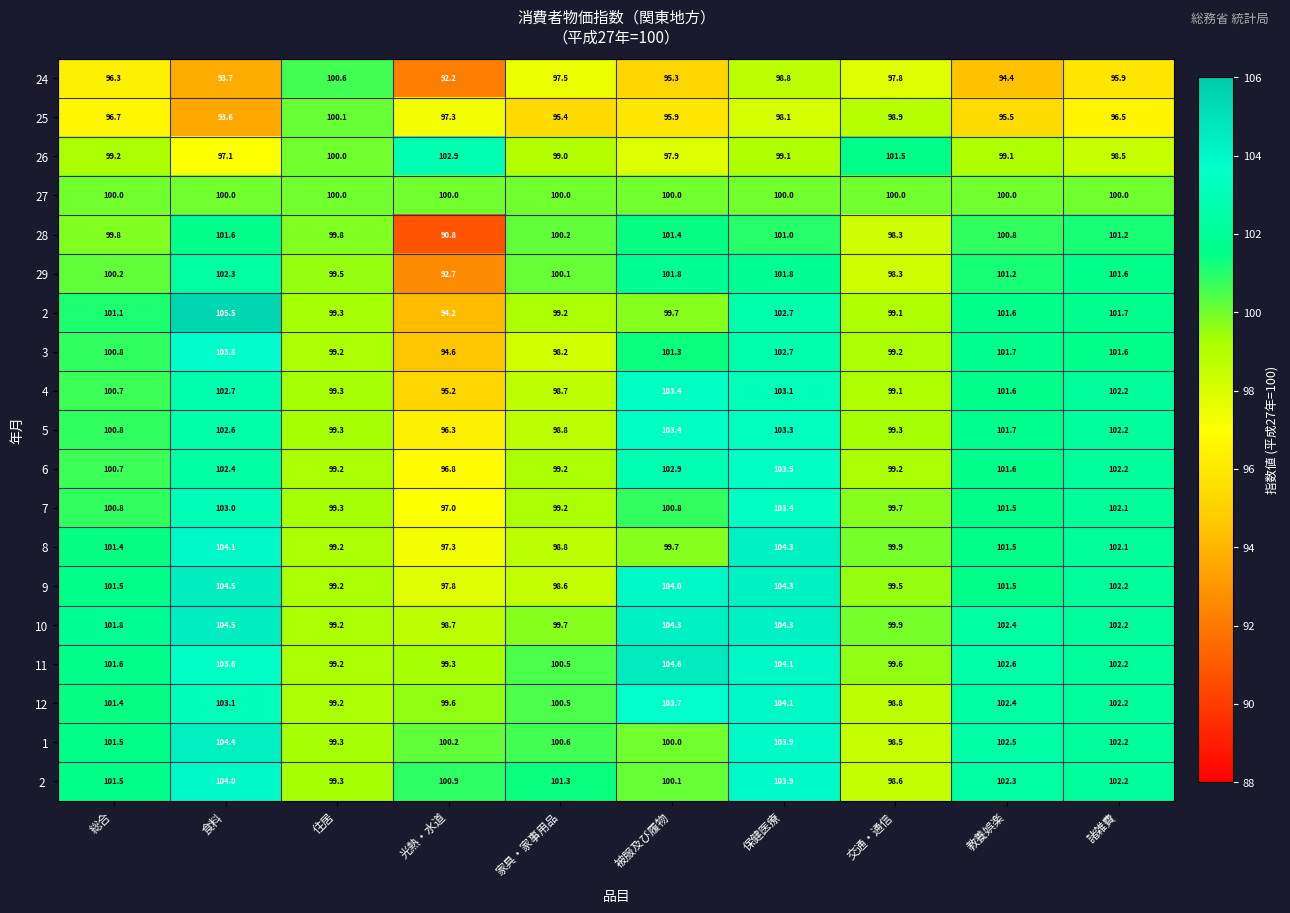

What is the difference between the highest and lowest values at 食料?

11.9